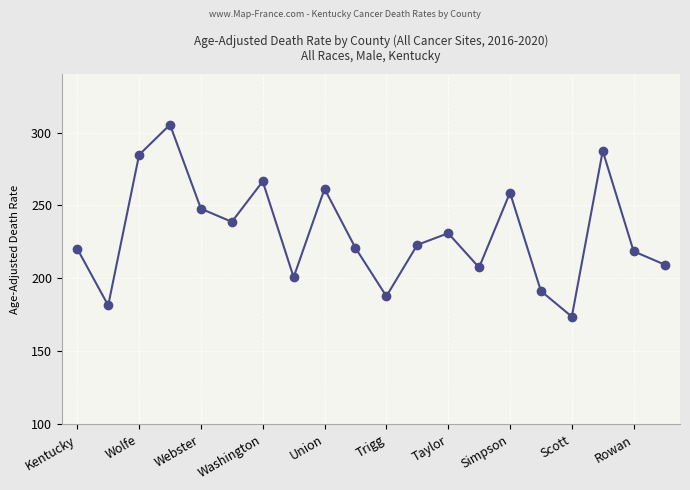

What is the maximum value shown in the chart?

305.4